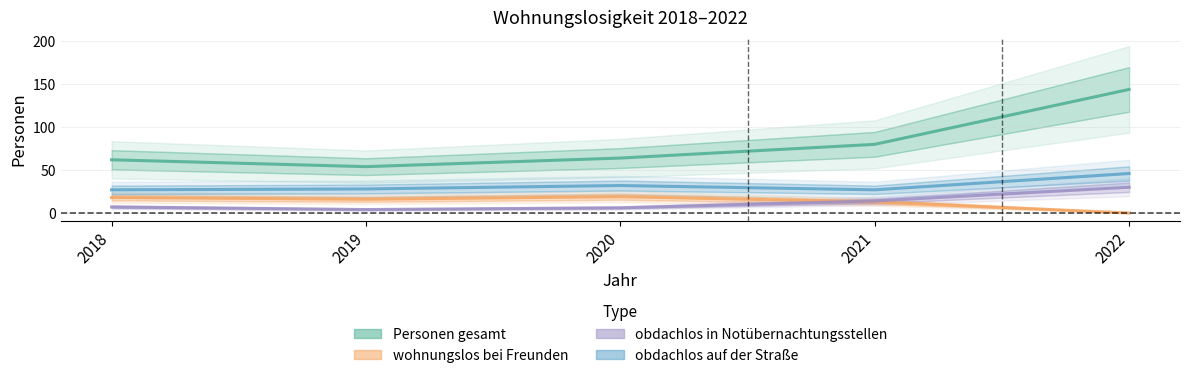

Is the value of obdachlos in Notübernachtungsstellen at 2019 greater than the value of obdachlos auf der Straße at 2018?

No